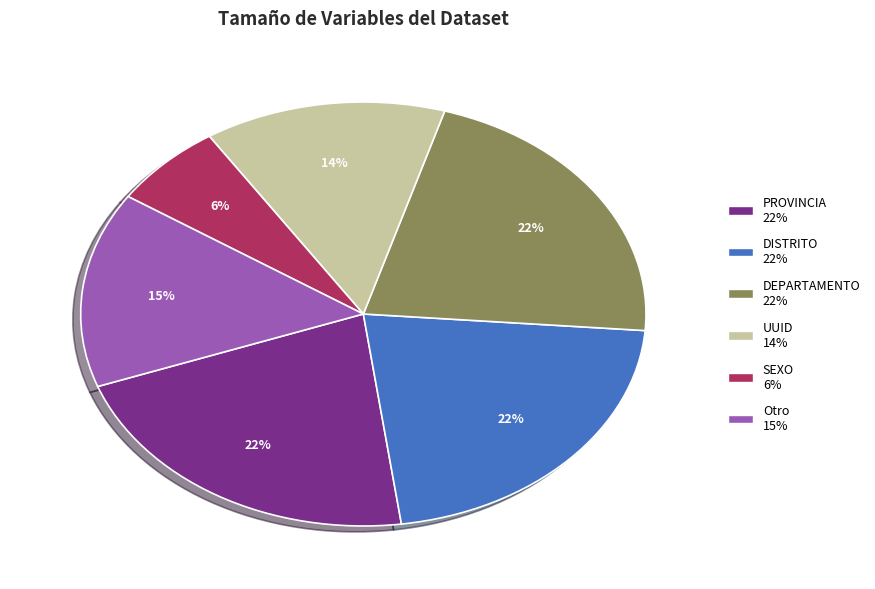

How many segments does this pie chart have?

6